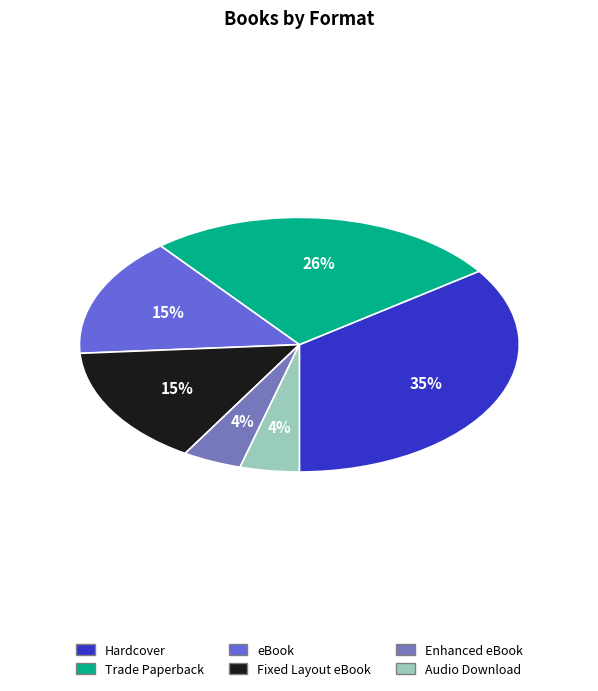

What portion of the pie excludes Enhanced eBook?

95.7%